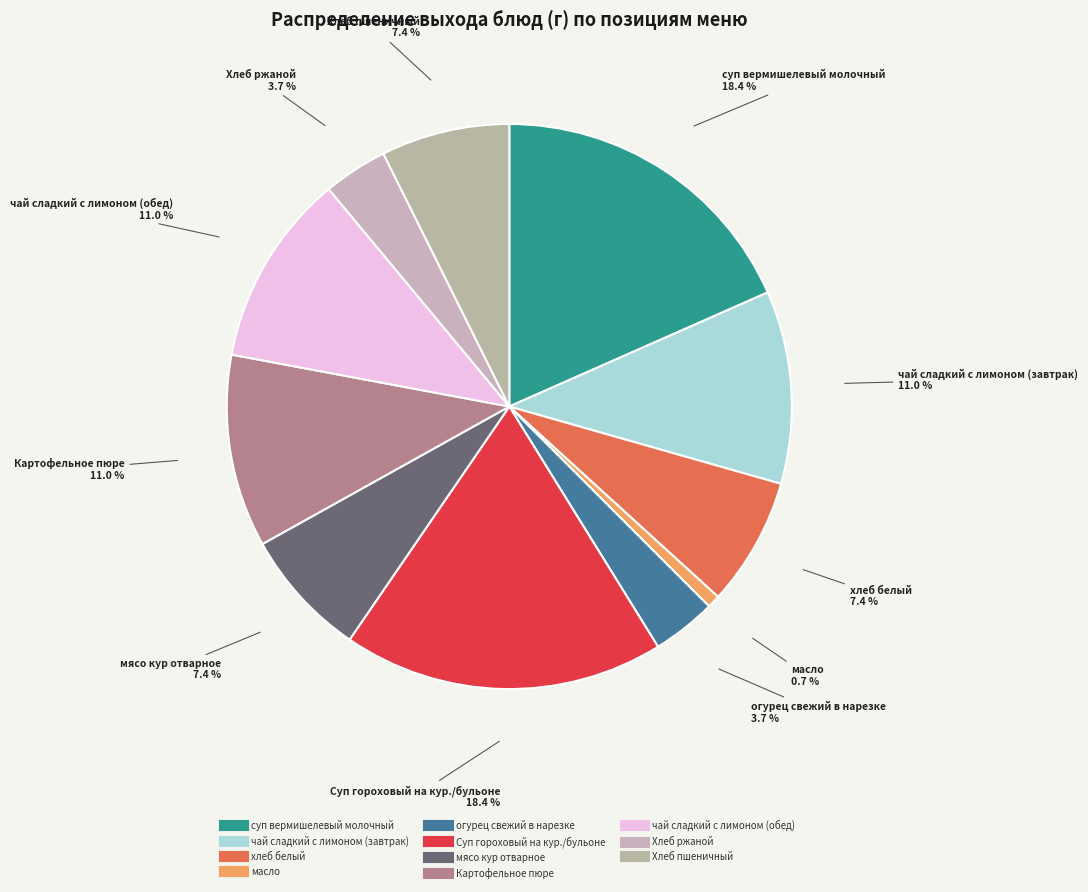

To the nearest percent, what percentage of the pie is суп вермишелевый молочный?

18%